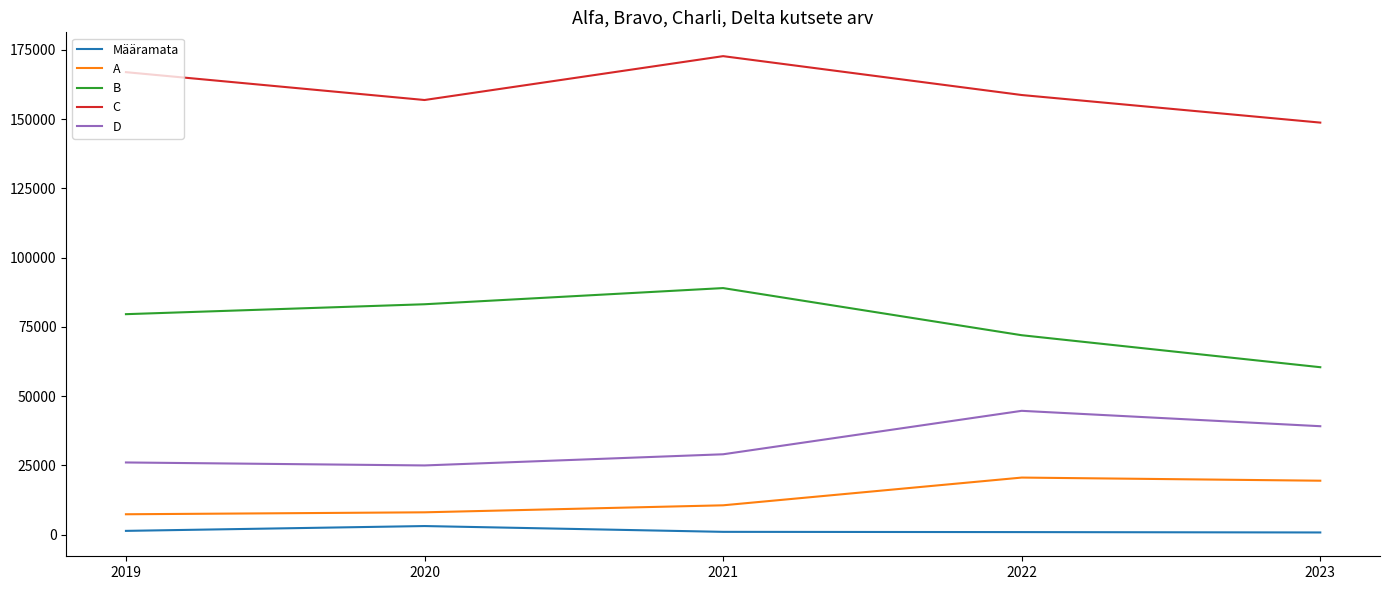

Which series has the largest range (max minus min)?

B